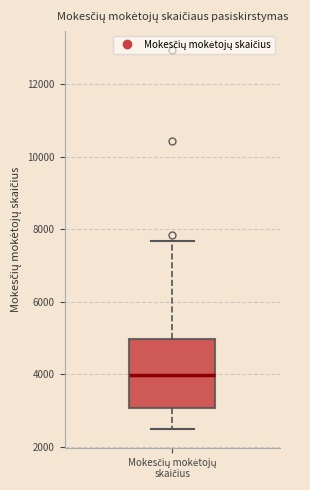

Read this box plot against the y-axis: the position of the median line, the range covered by the box, and the ends of both whiskers. The values are not printed on the chart, so give them approximately, as read against the axis.

median 4000, box 3000 to 5000, whiskers 2400 to 7600